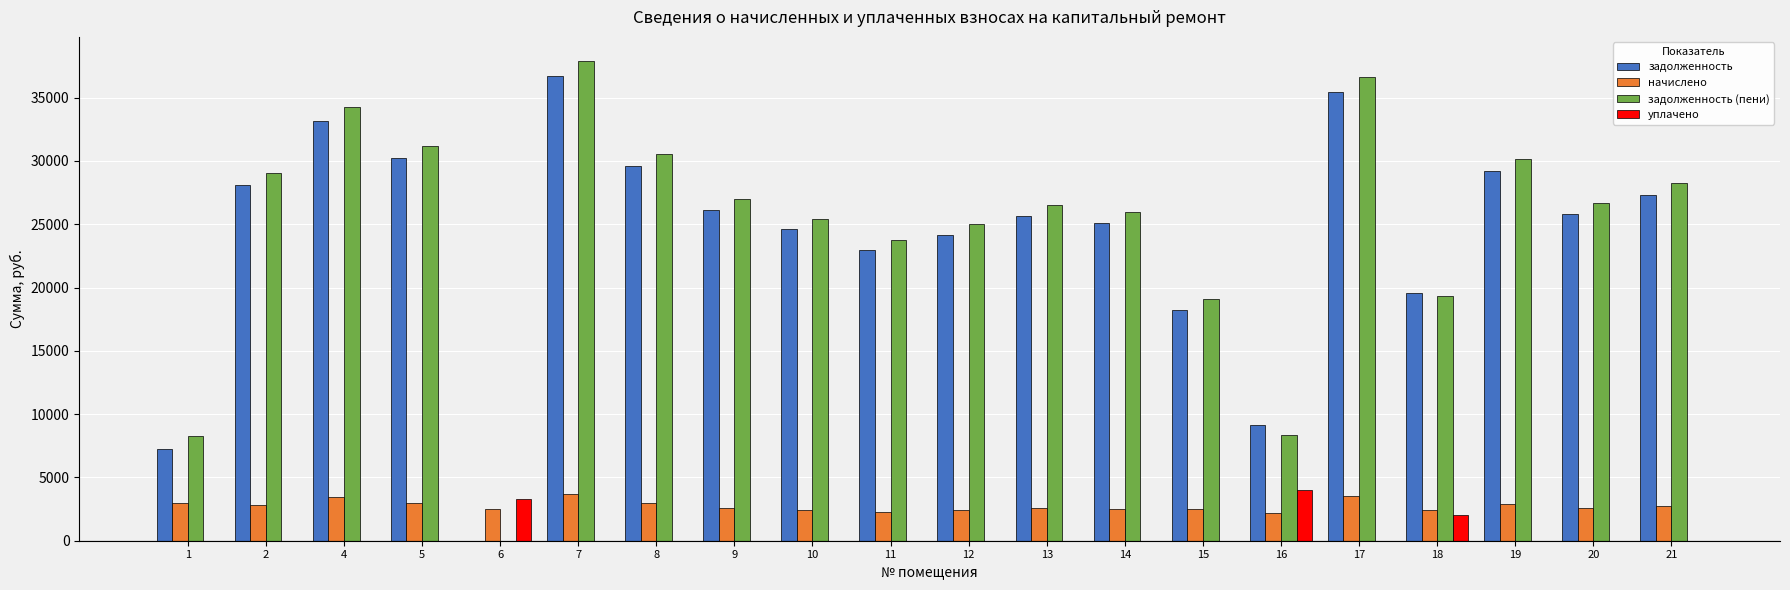

What is the total value across all series at 8?

63081.8